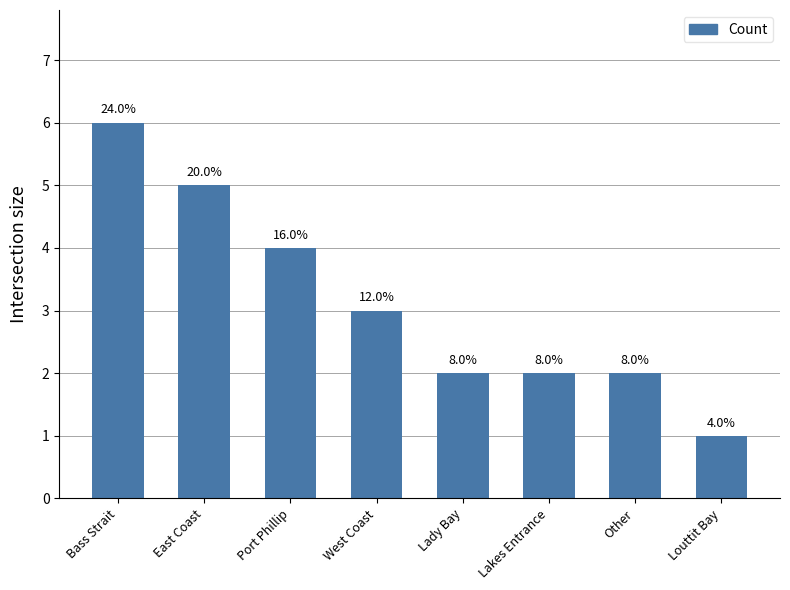

What is the difference between the maximum and minimum values?

5